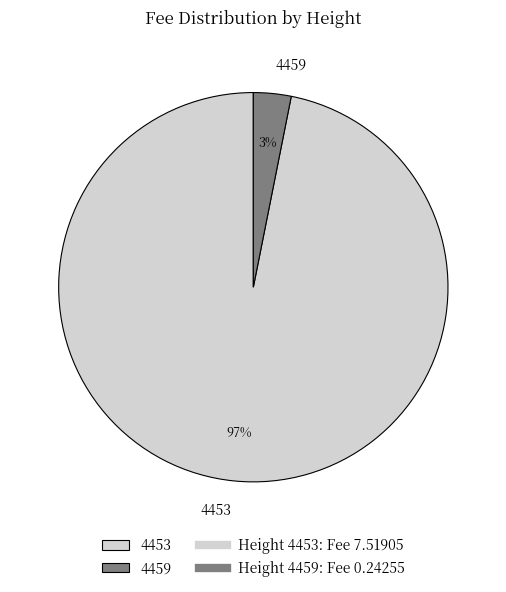

To the nearest percent, what is the difference between the 4459 and 4453 slice percentages?

94%